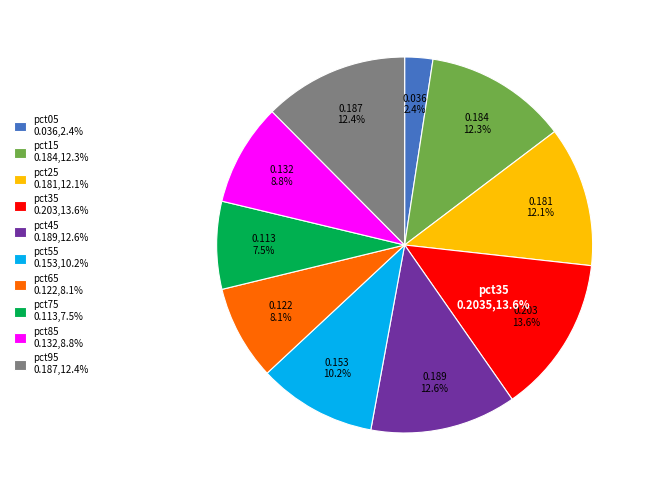

Does pct15 account for over 50% of the chart?

No